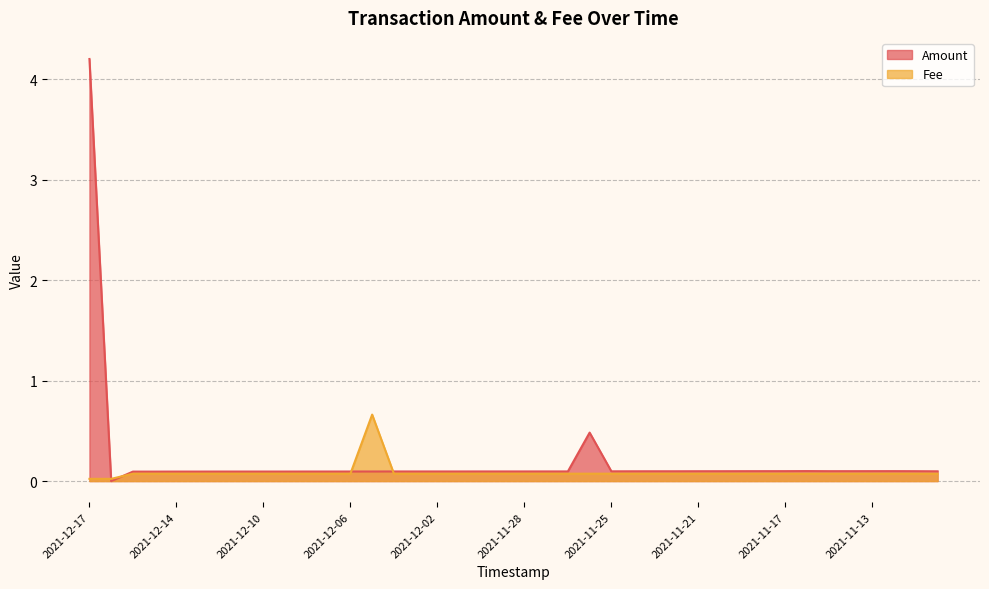

What are all the series names shown in the legend?

Amount, Fee